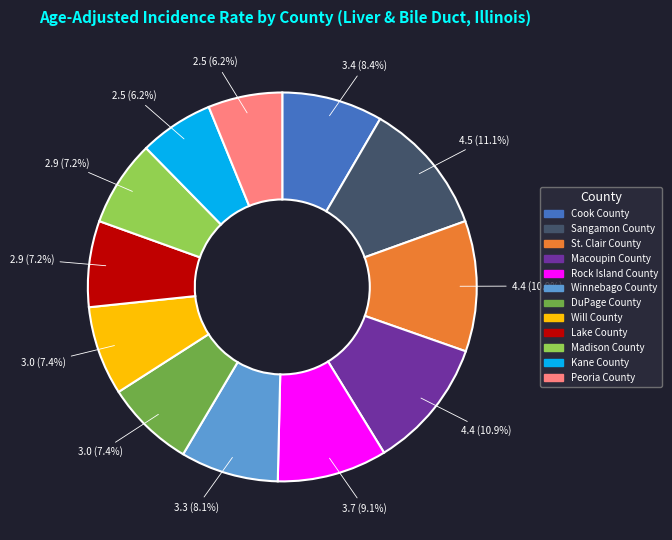

Is it true that Kane County is 1% of the pie?

False